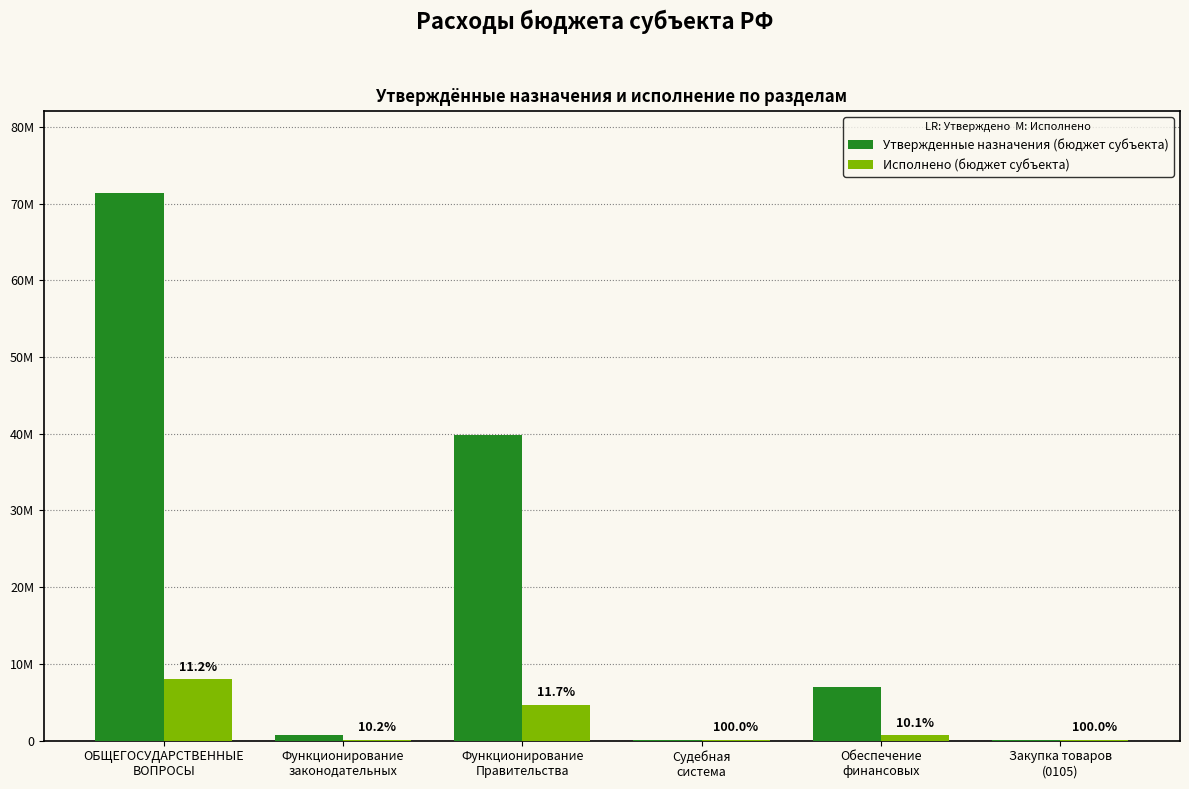

What is the minimum value for Утвержденные назначения (бюджет субъекта)?

112330.0